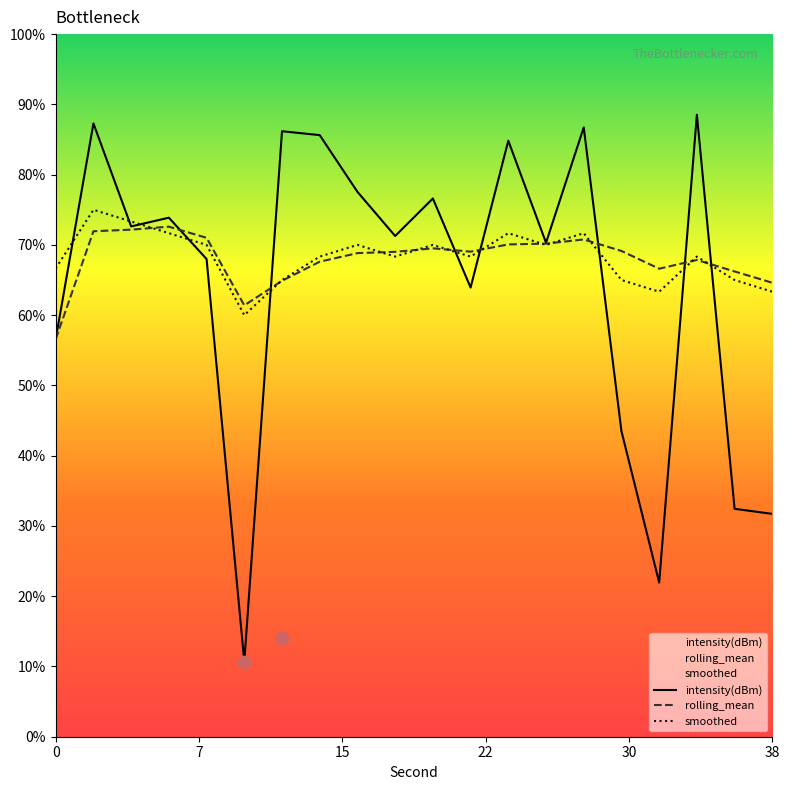

Which series contains the highest Y value?

intensity(dBm)